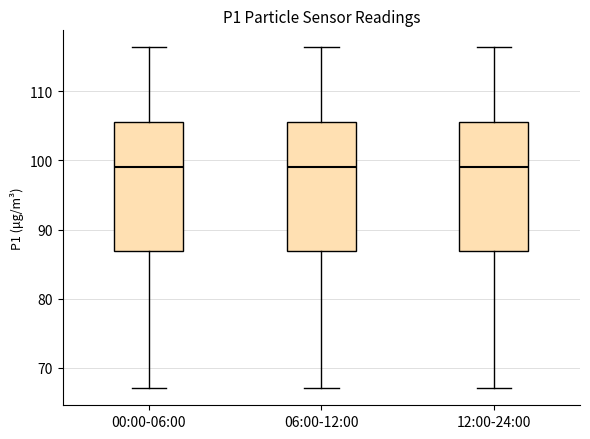

Reading left to right, read every box against the y-axis: the position of its median line, the range the box covers, and the ends of its whiskers. The values are not printed on the chart, so give them approximately, as read against the axis.

00:00-06:00: median 99, box 87 to 105, whiskers 67 to 116
06:00-12:00: median 99, box 87 to 105, whiskers 67 to 116
12:00-24:00: median 99, box 87 to 105, whiskers 67 to 116